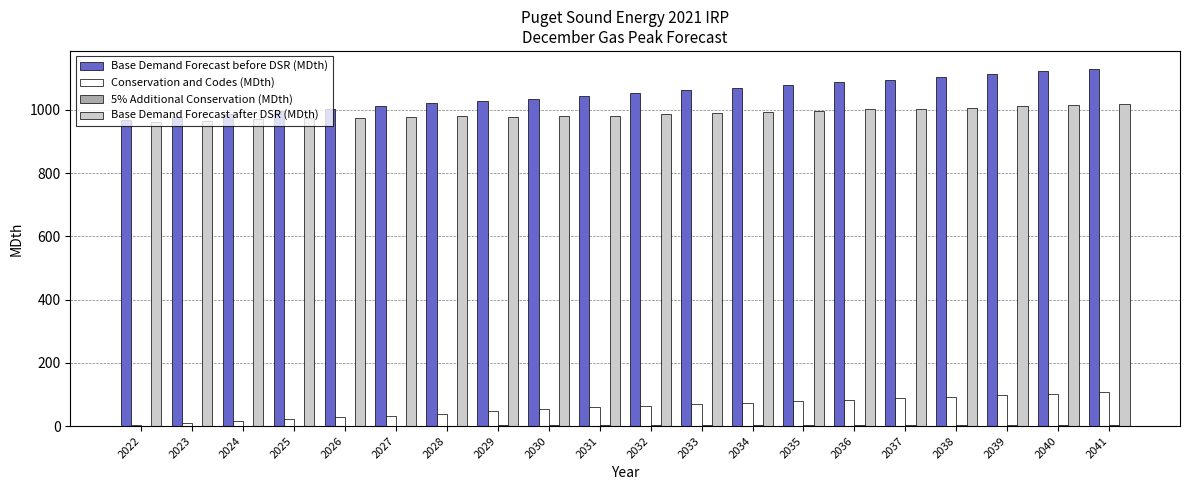

What is the maximum value shown in the chart?

1130.1